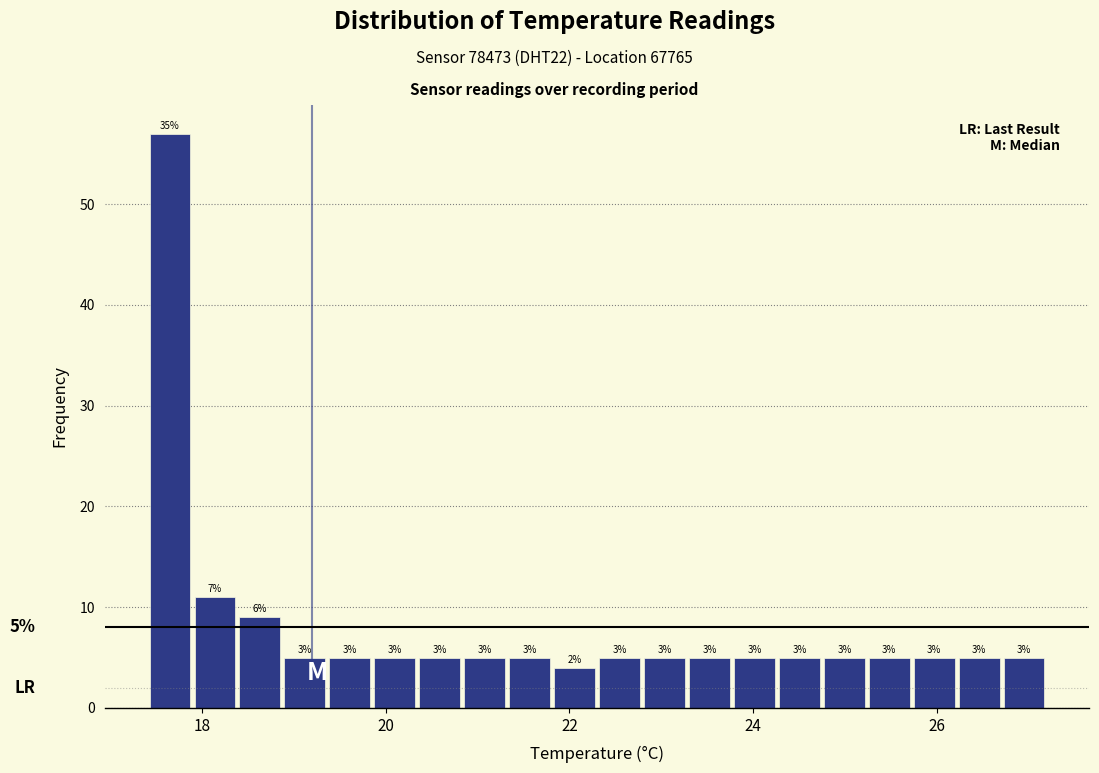

Around what value on the x-axis is the tallest bar? Give the approximate position of its centre, as read against the axis.

17.6